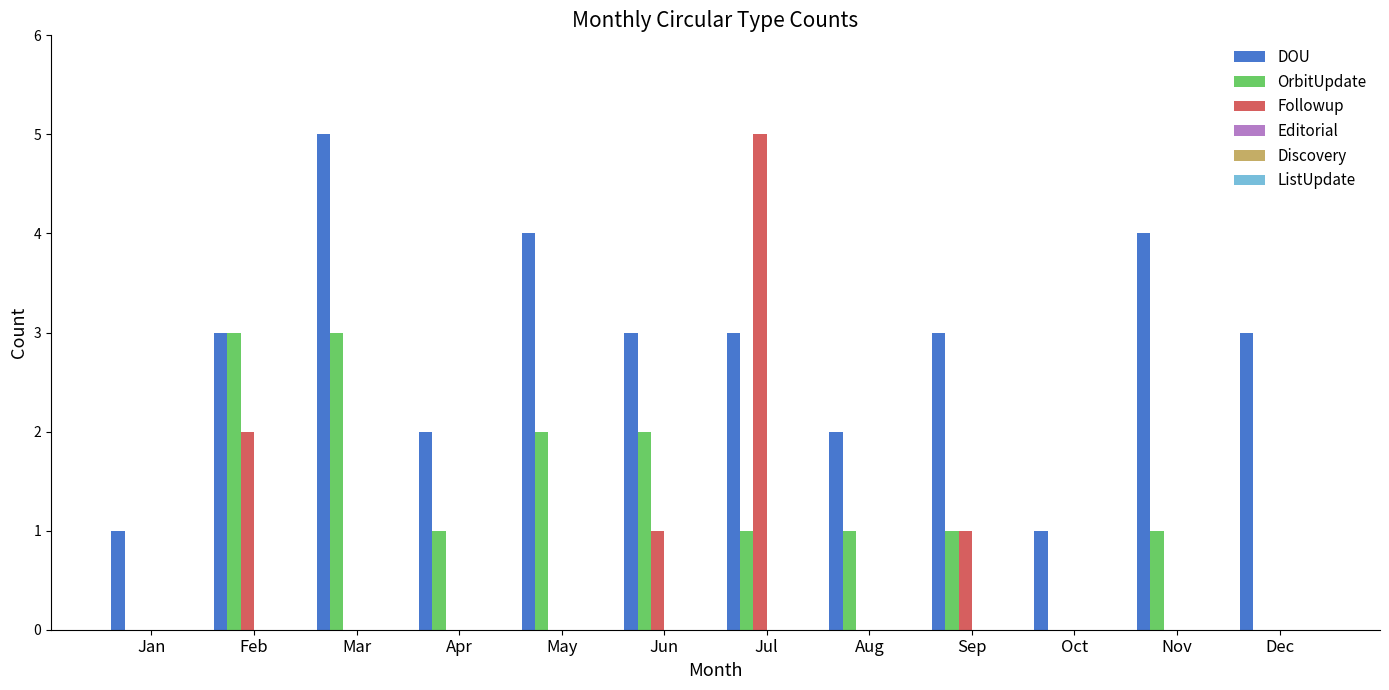

How many groups of bars are there?

12